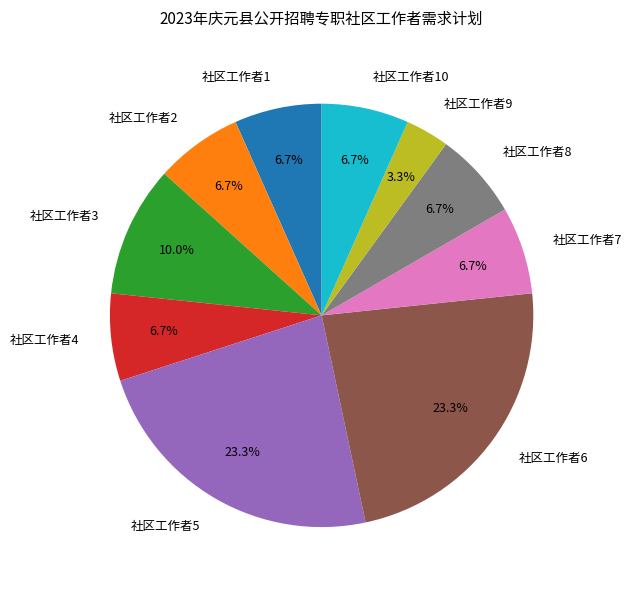

Is there any slice that represents more than half of the pie?

No